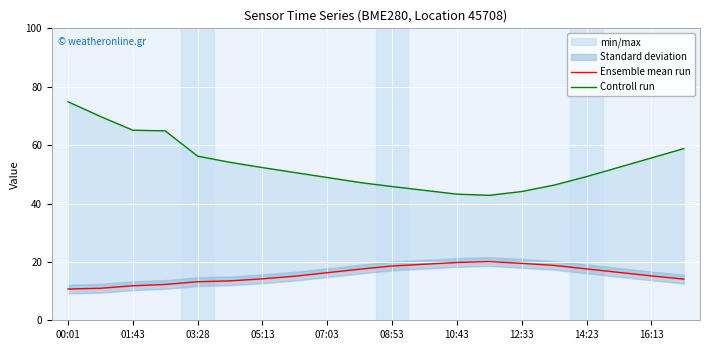

What is the difference between the second highest and second lowest values in the Ensemble mean run series?

8.8